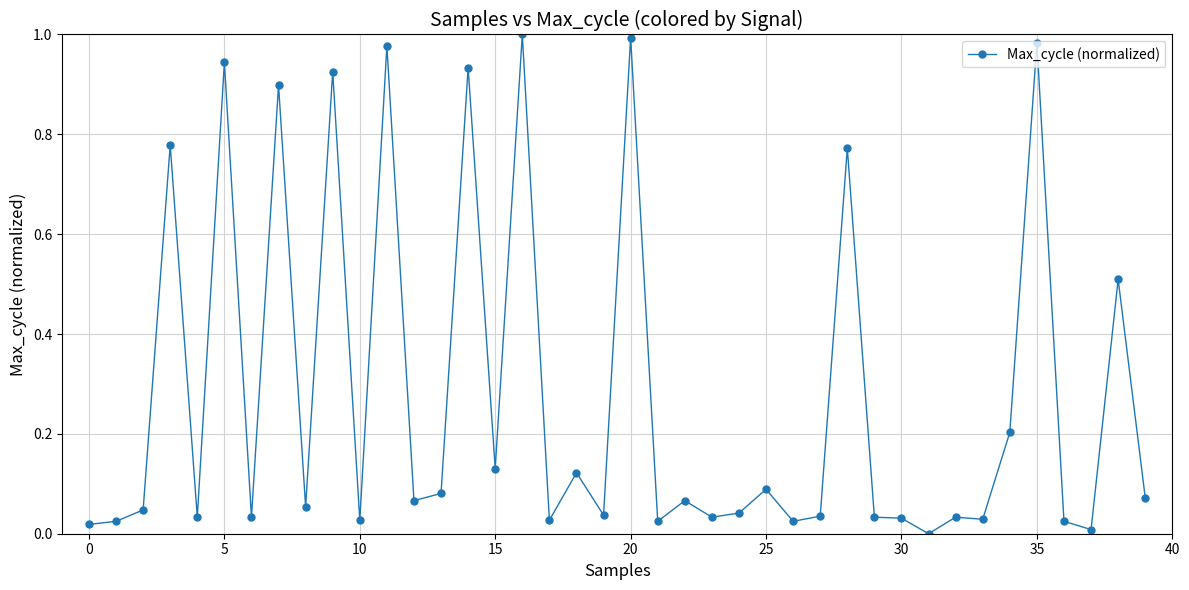

True or false: the data has more than 2 interior local peaks.

True